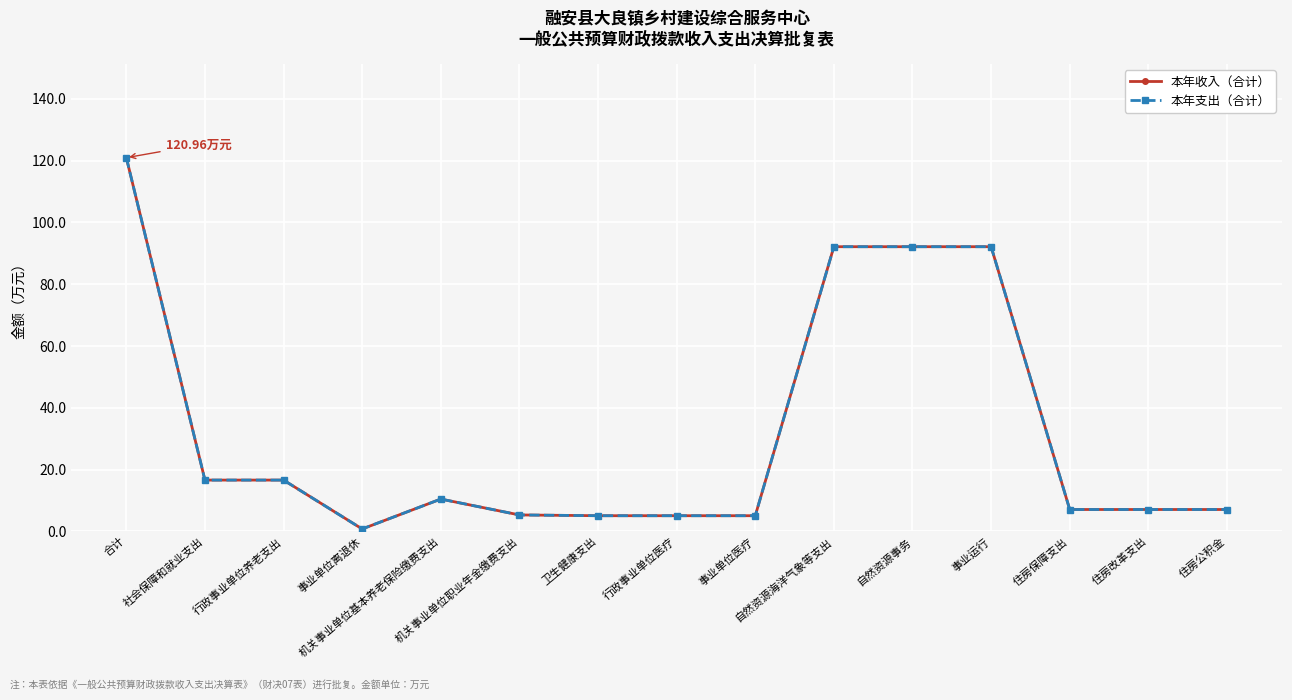

Does the chart have visible grid lines?

Yes